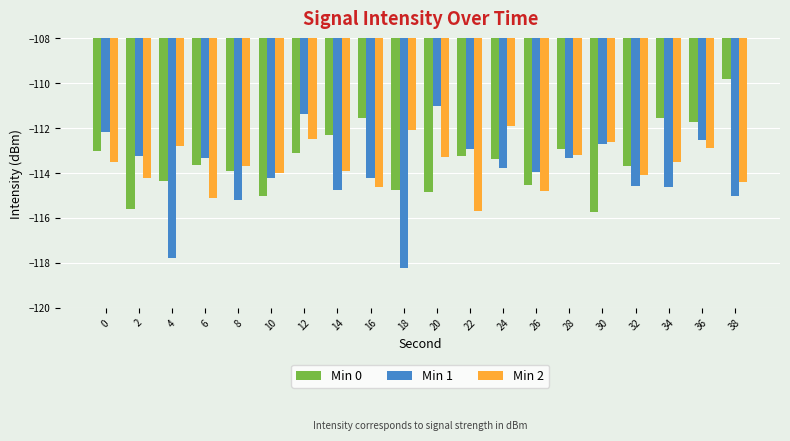

Is it true that Min 0 equals -111.7 at 36?

True